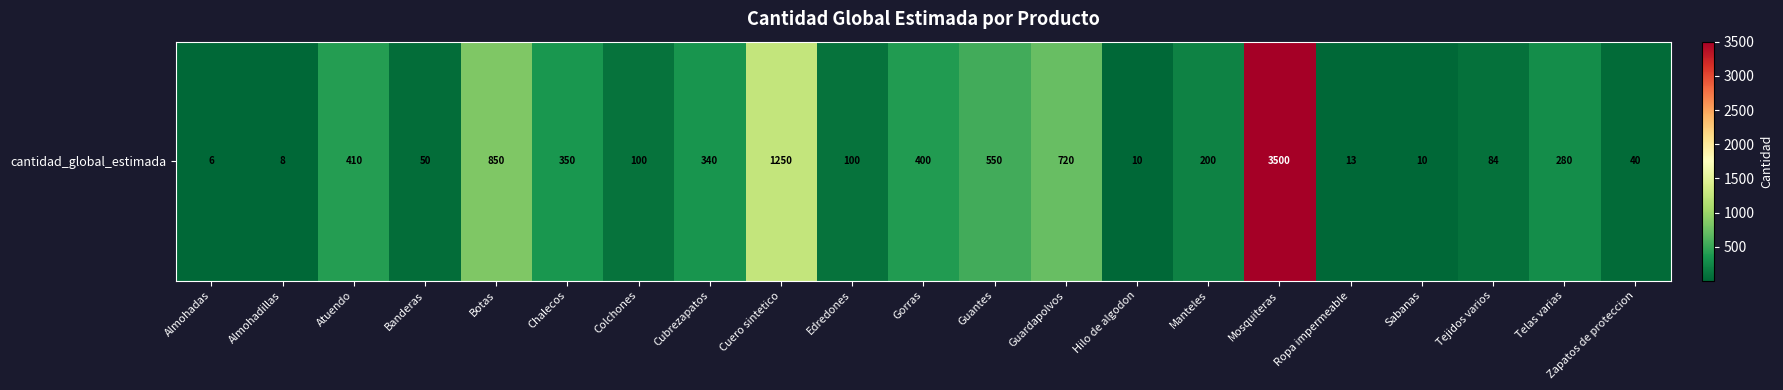

Reading left to right, transcribe all the data shown in this chart.

Almohadas=6	Almohadillas=8	Atuendo=410	Banderas=50	Botas=850	Chalecos=350	Colchones=100	Cubrezapatos=340	Cuero sintetico=1250	Edredones=100	Gorras=400	Guantes=550	Guardapolvos=720	Hilo de algodon=10	Manteles=200	Mosquiteras=3500	Ropa impermeable=13	Sabanas=10	Tejidos varios=84	Telas varias=280	Zapatos de proteccion=40